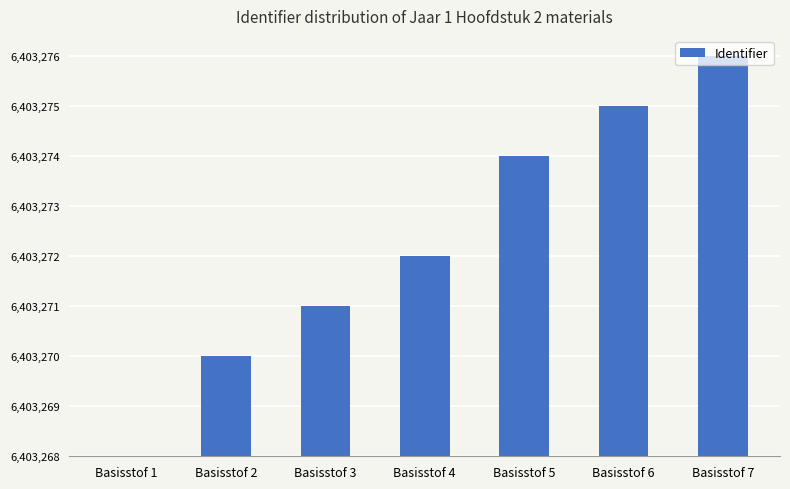

What is the ratio of the value at Basisstof 2 to the value at Basisstof 7?

0.2